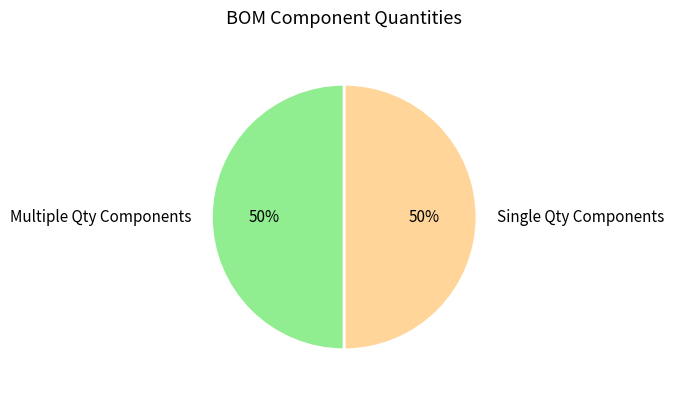

Combined, do Single Qty Components and Multiple Qty Components account for over 50%?

Yes